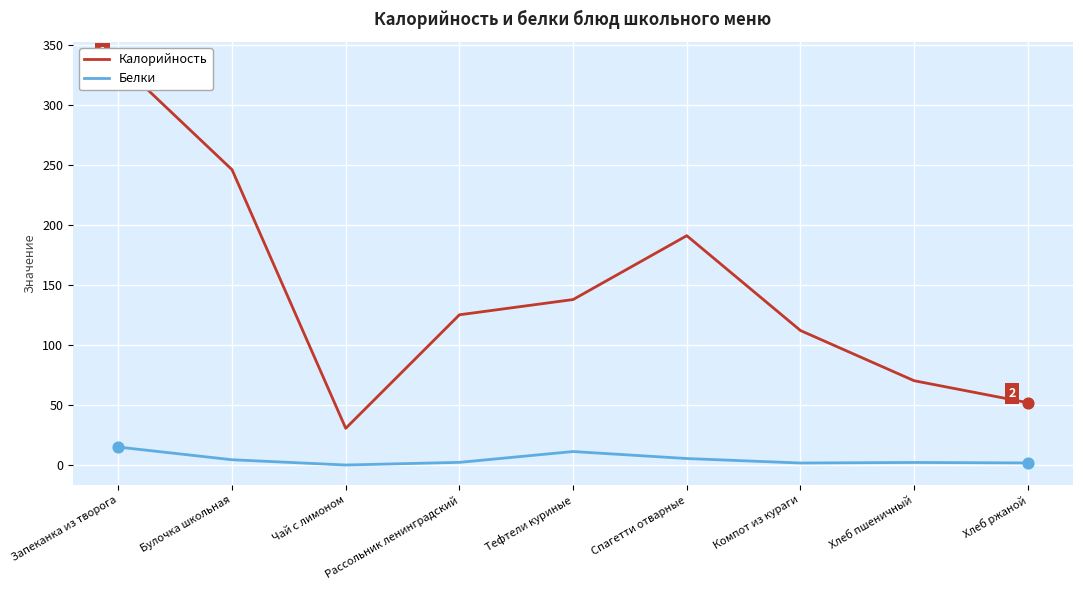

Is the value of Калорийность at Тефтели куриные greater than the value of Белки at Рассольник ленинградский?

Yes